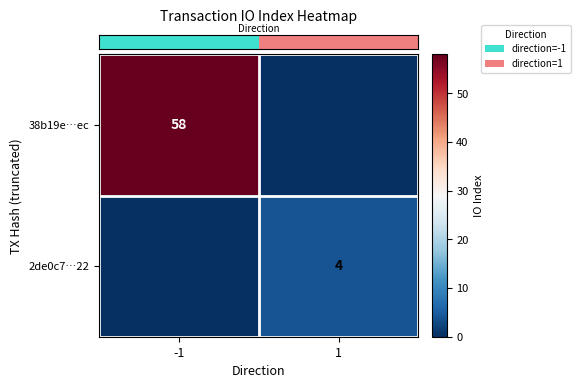

Rank the categories by row_0 value from highest to lowest.

-1, 1